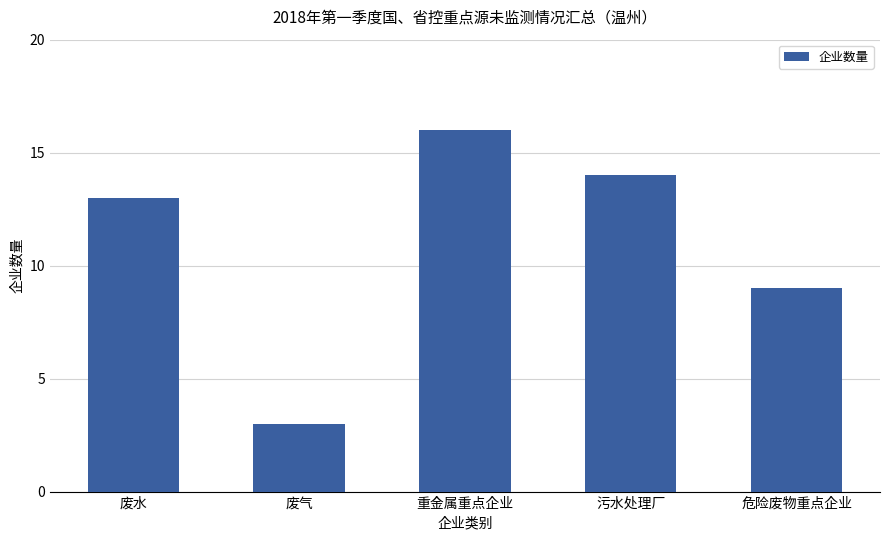

What position from the right is 废水?

5